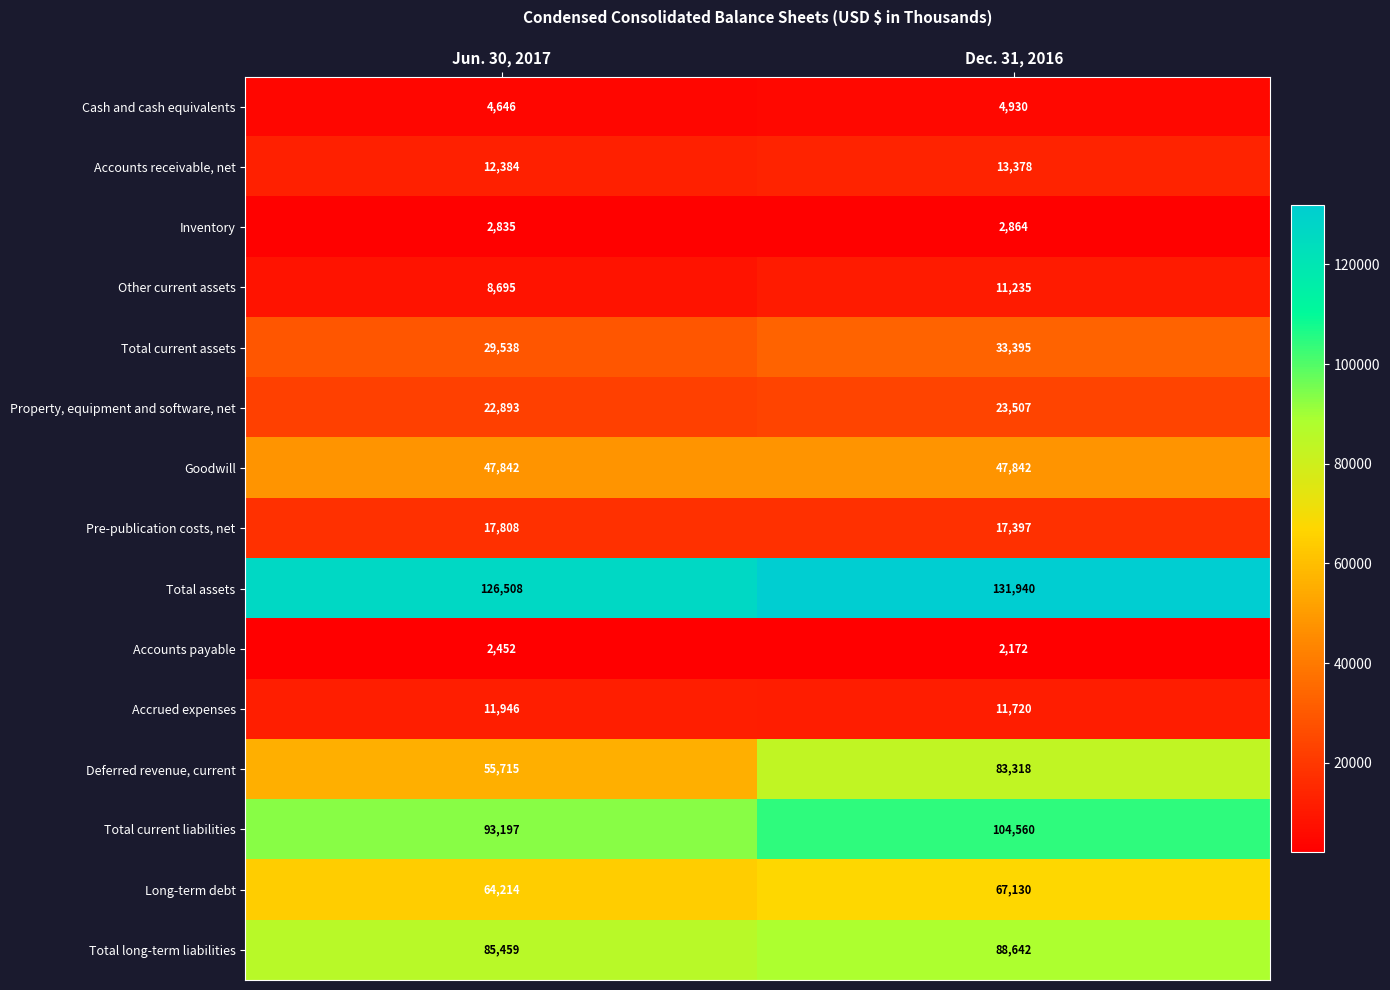

What is the sum of all Other current assets values?

19930